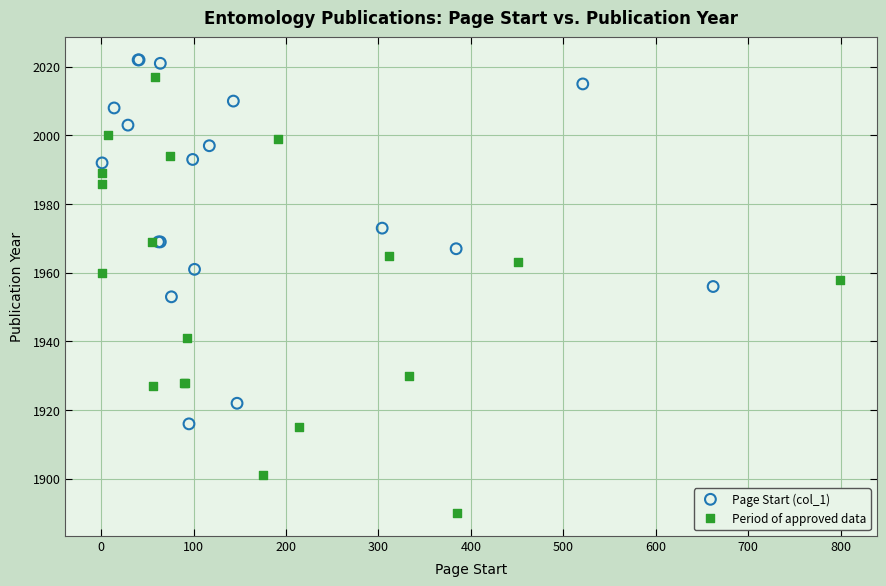

Which series has the largest Y range (max minus min)?

Period of approved data